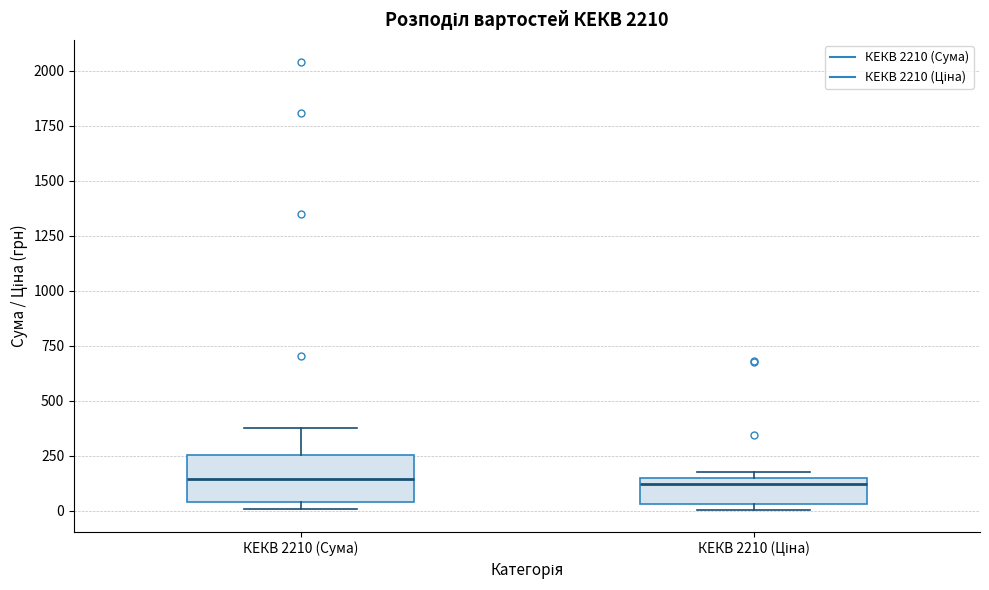

Which box is the tallest, from its lower edge to its upper edge?

КЕКВ 2210 (Сума)